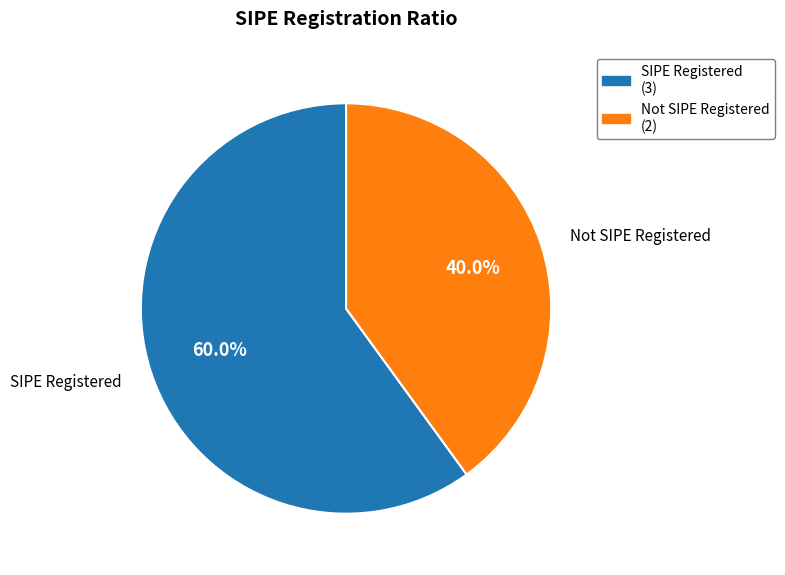

Does any single category account for the majority?

Yes